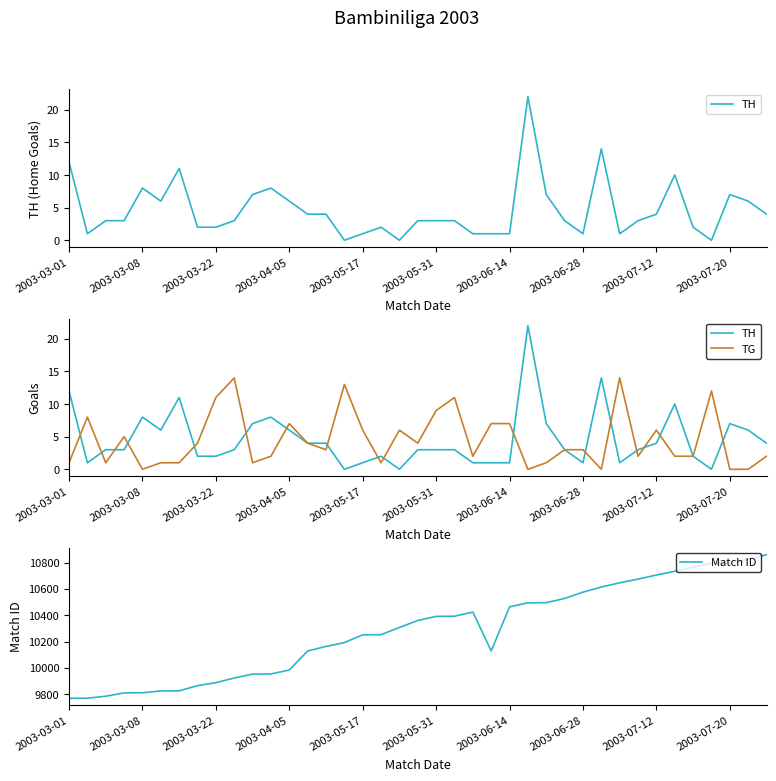

What position from the right is 15?

24